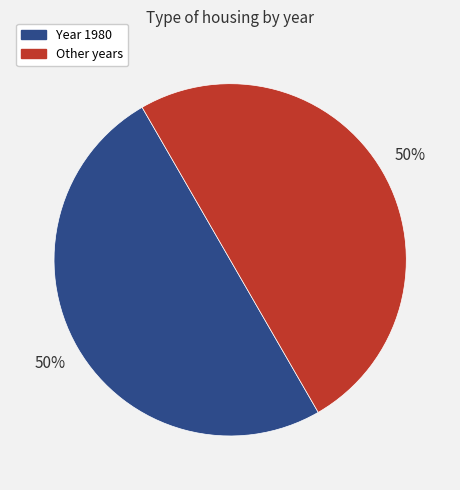

To the nearest percent, what is the average slice percentage?

50%